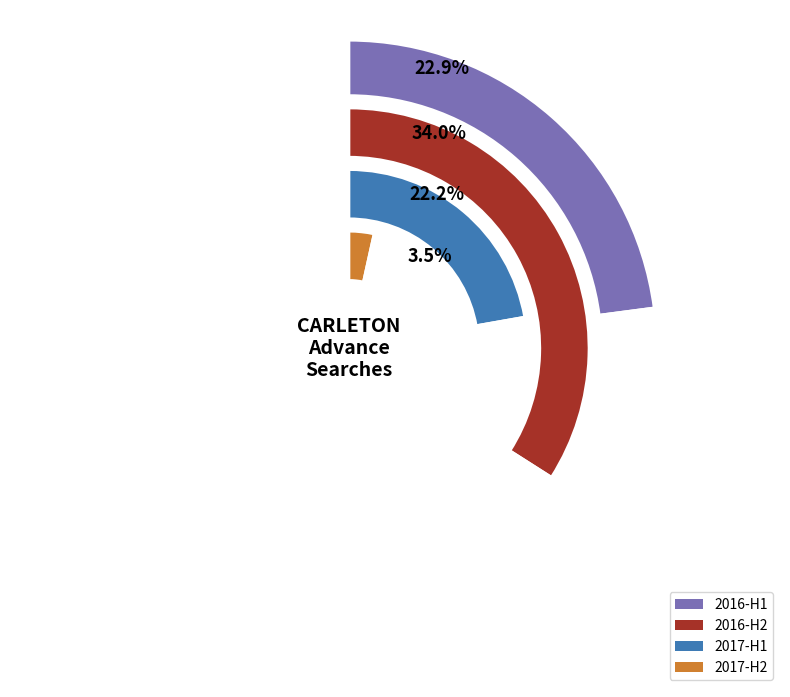

Is 2016-02 the majority of the pie?

No